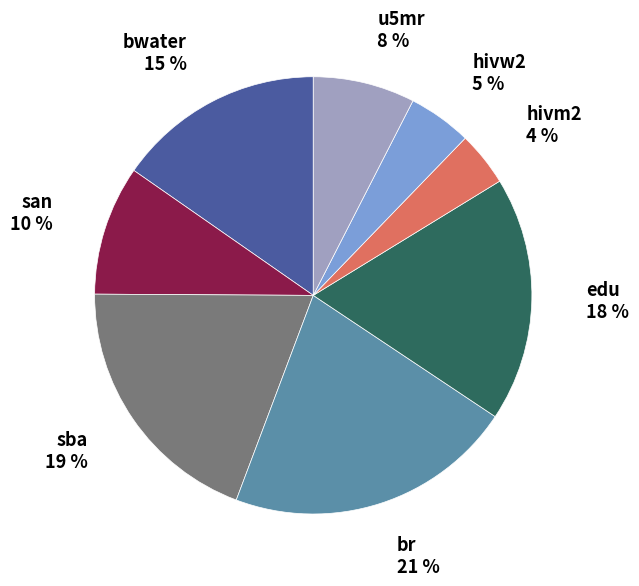

Is there any slice that represents more than half of the pie?

No